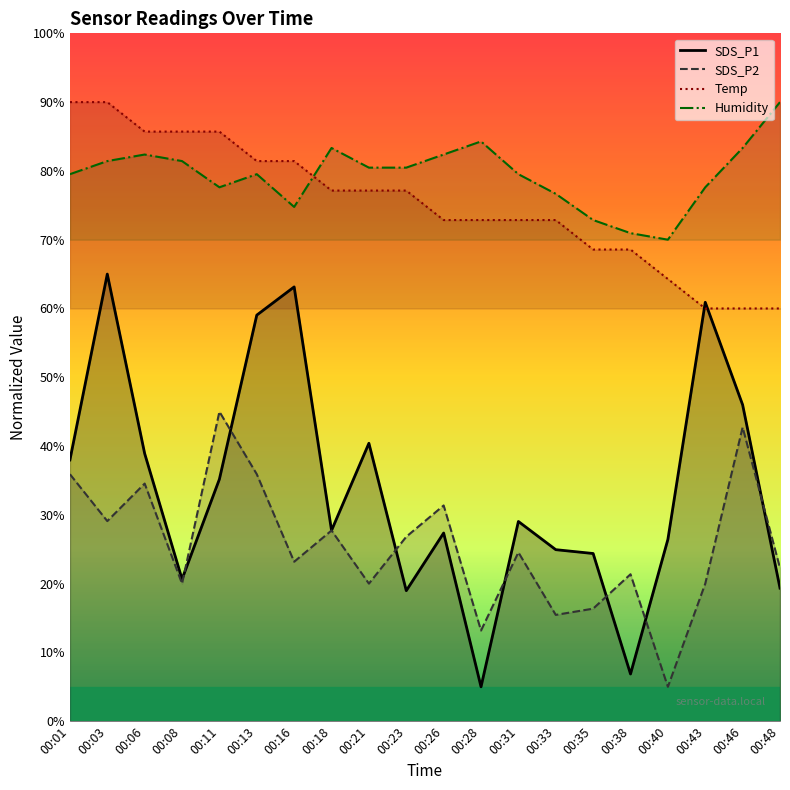

At which label does Temp reach its minimum?

00:43